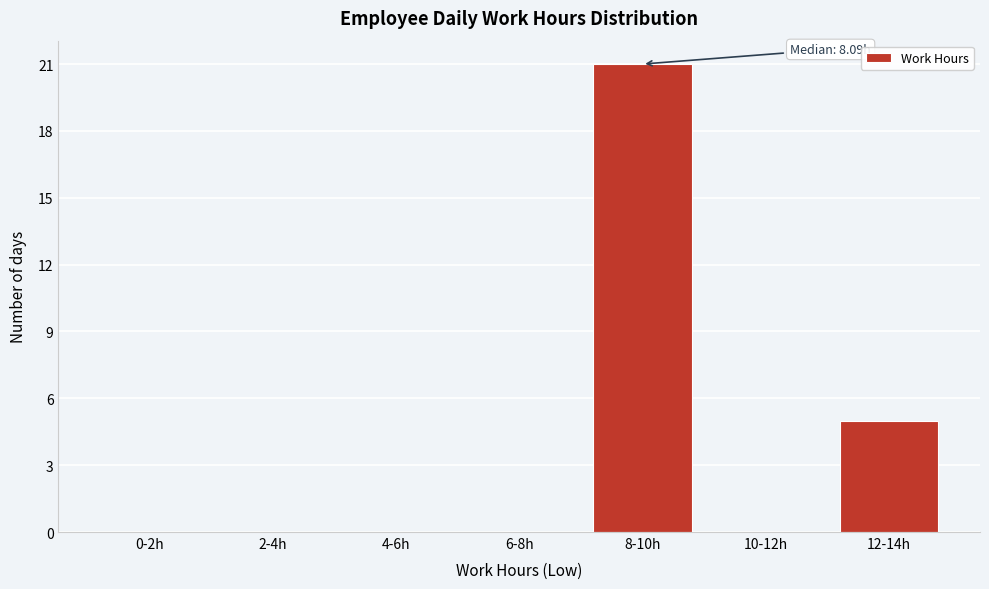

Reading left to right, what are all the values shown in this chart?

0-2h=0	2-4h=0	4-6h=0	6-8h=0	8-10h=21	10-12h=0	12-14h=5